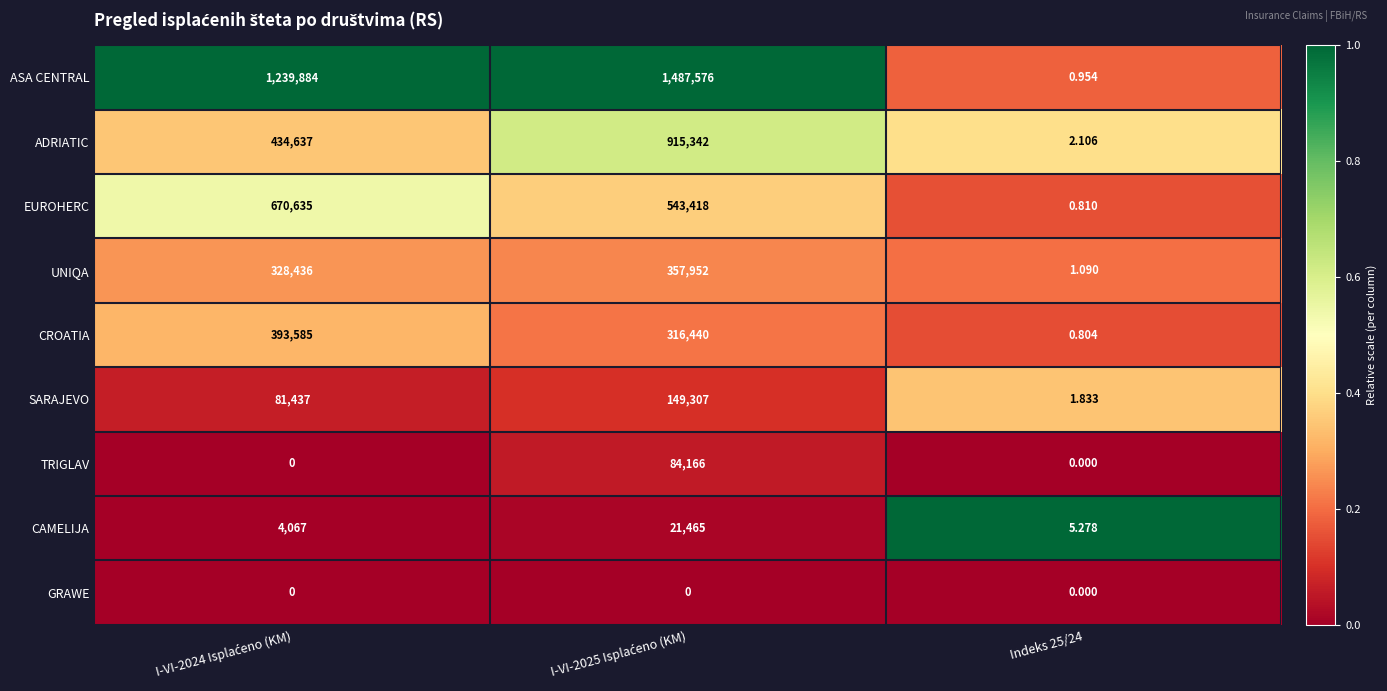

Which series has the largest total across all categories?

ASA CENTRAL